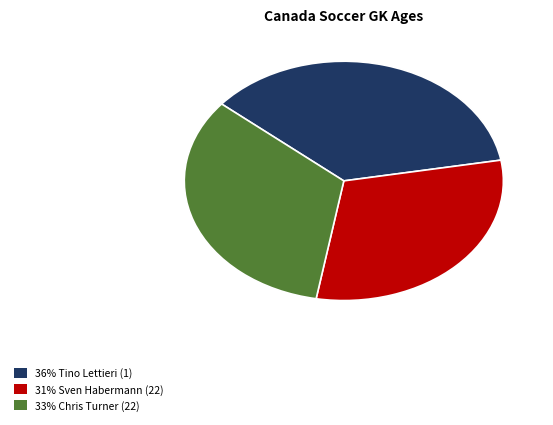

Combined, do 36% Tino Lettieri (1) and 33% Chris Turner (22) account for over 50%?

Yes